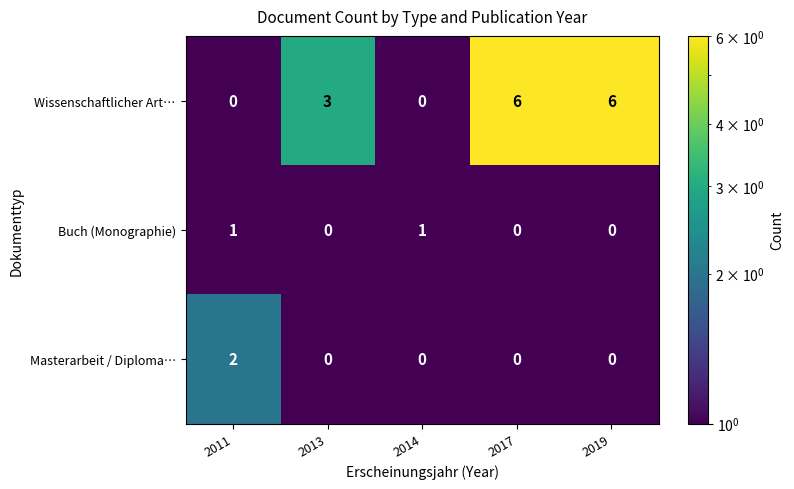

How many Wissenschaftlicher Art… values are between 0 and 6?

5